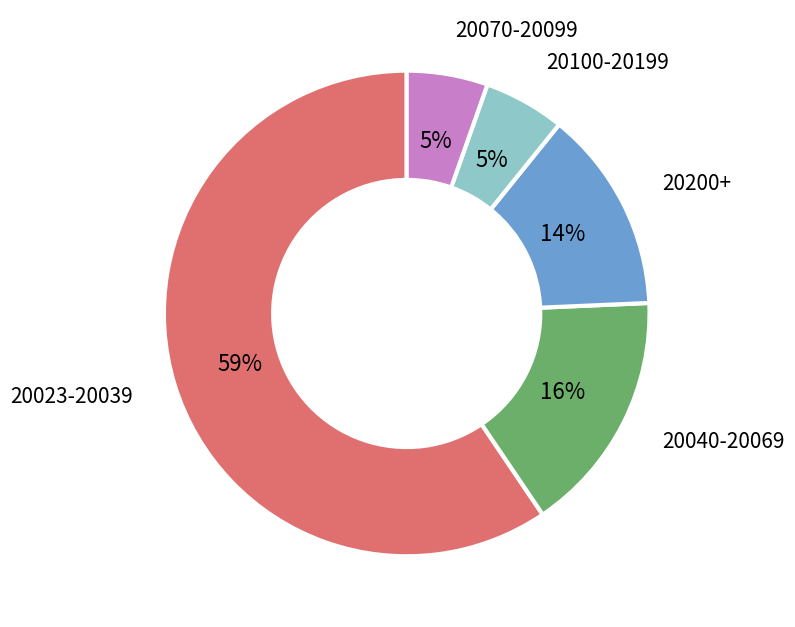

How many slices are in this pie chart?

5